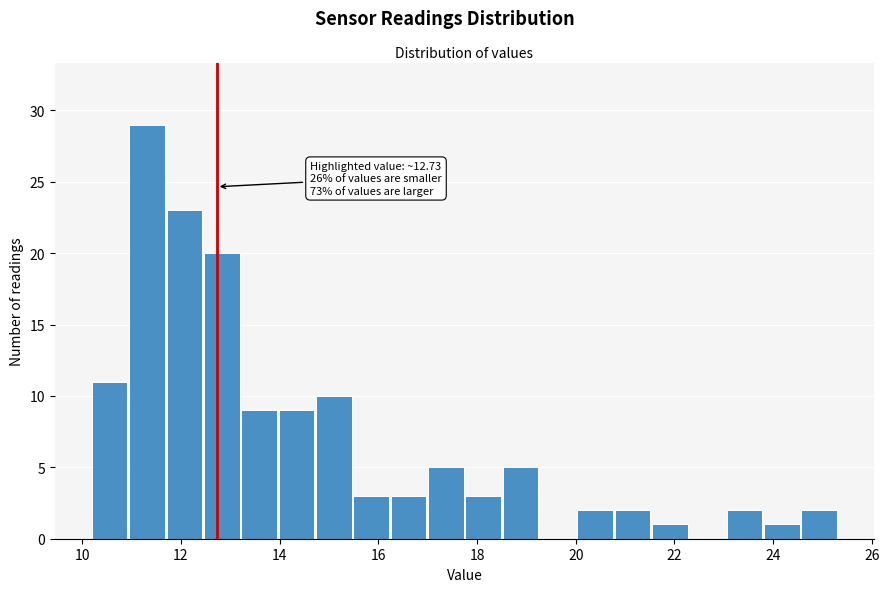

Read against the x-axis, roughly where is the centre of the tallest bar?

11.4